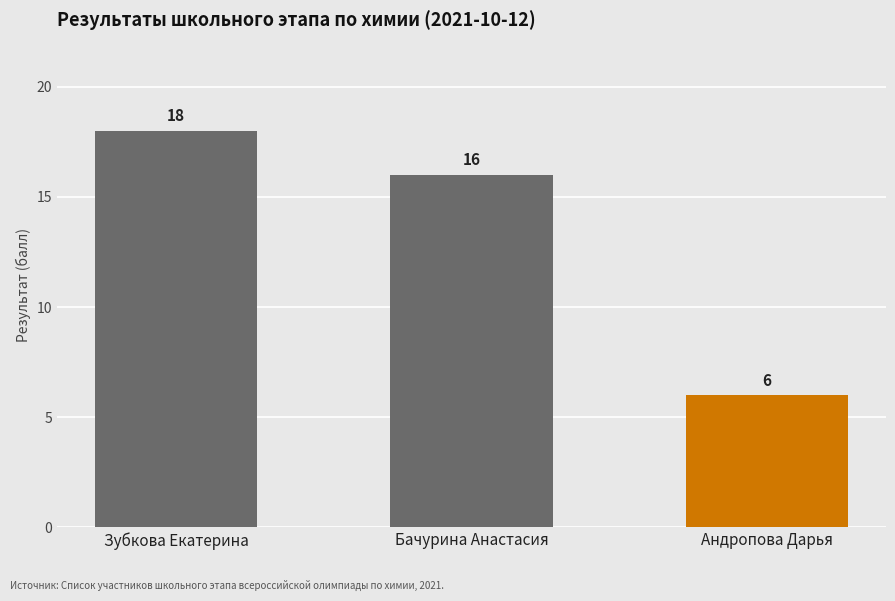

Read the value at Андропова Дарья.

6